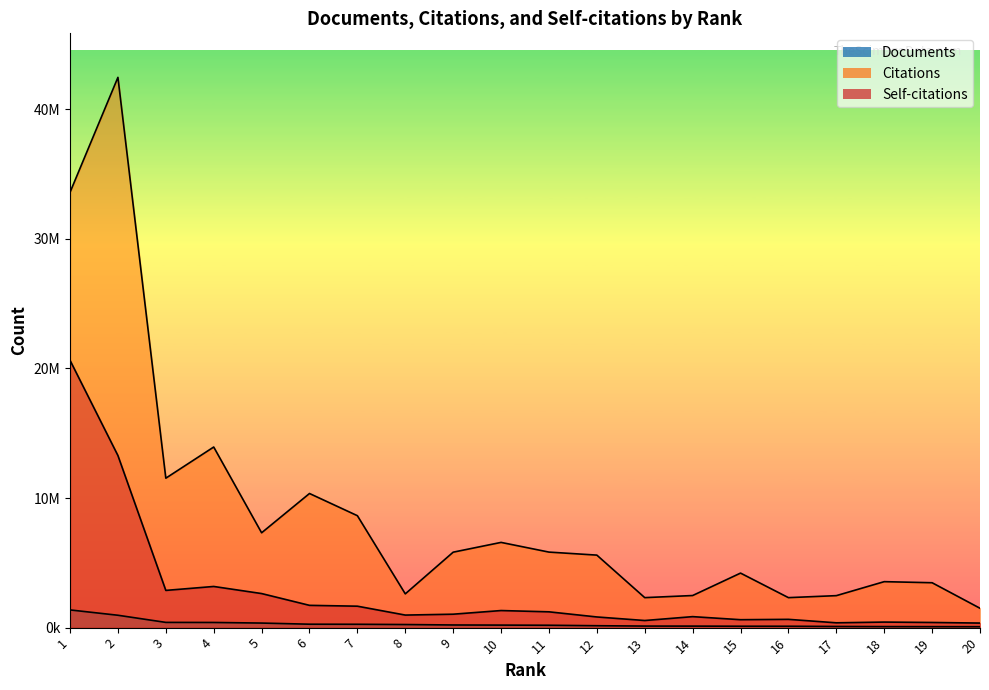

What is the difference between the maximum and minimum values in the Documents series?

1294560